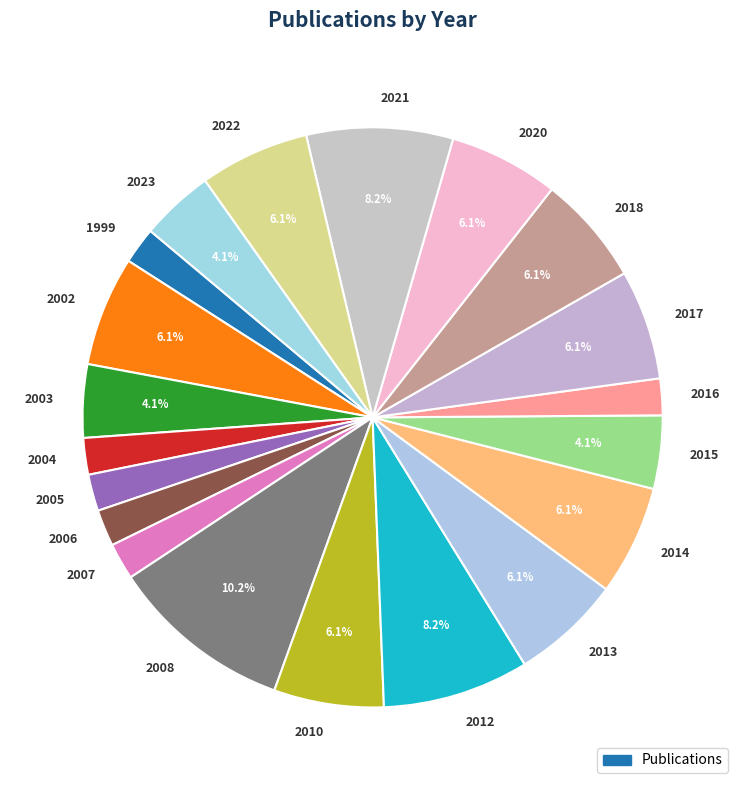

Which category has the biggest portion of the pie?

2008